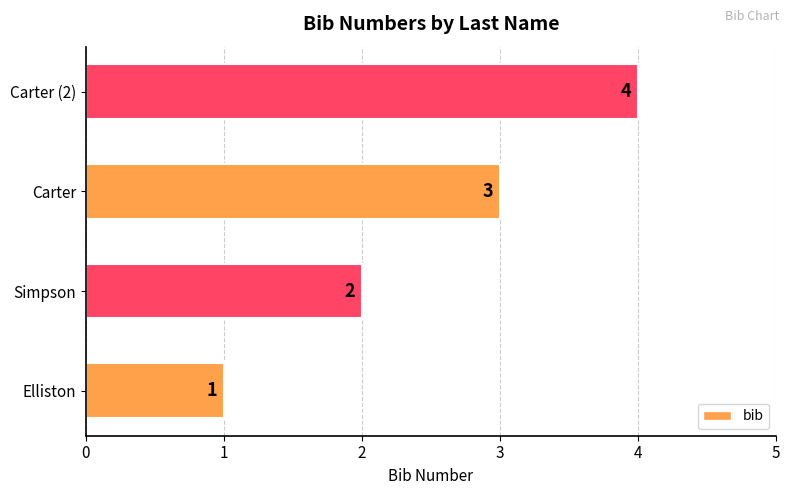

At which label is the value closest to 2?

Simpson